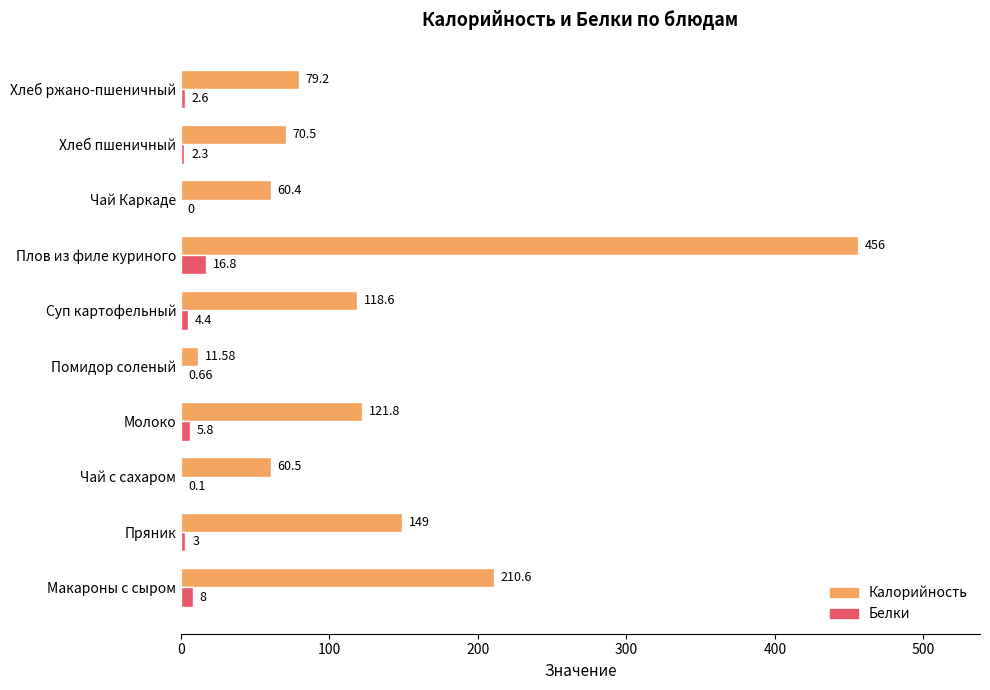

What is the sum of the Калорийность values at Суп картофельный and Хлеб пшеничный?

189.1